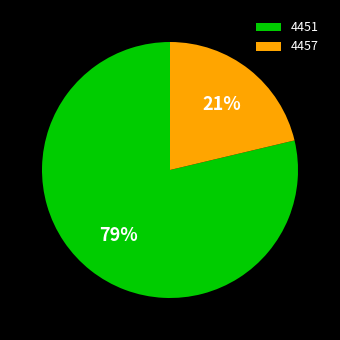

To the nearest percent, what is the combined percentage of 4451 and 4457?

100%